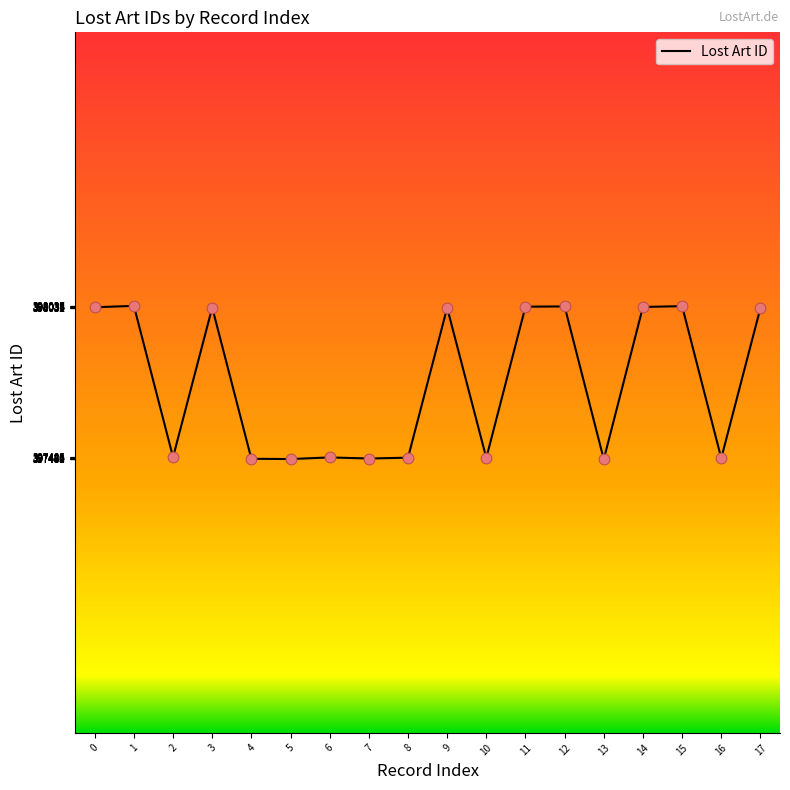

Approximately how many times larger is the value at 3 compared to 5?

1.0